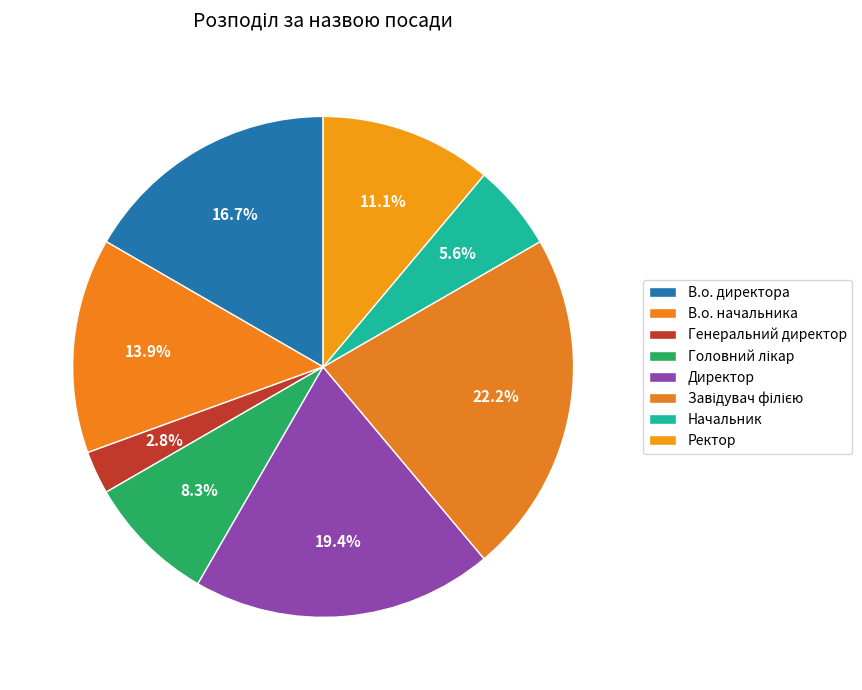

Count the number of slices in the pie.

8